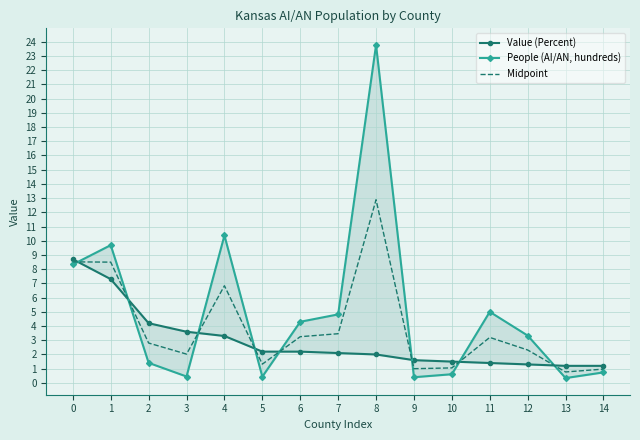

Which series changed the most between 8 and 9?

People (AI/AN, hundreds)